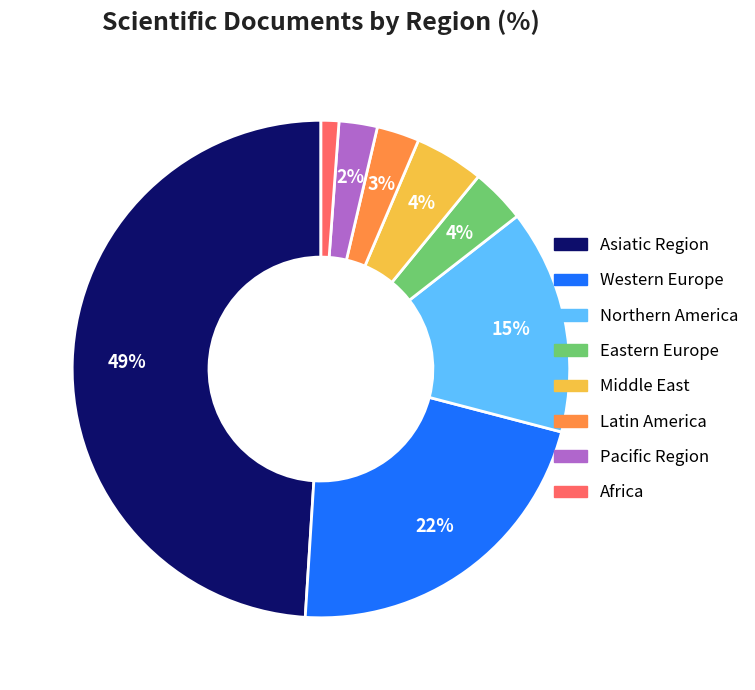

To the nearest percent, what is the difference between the largest and smallest slice percentages?

48%